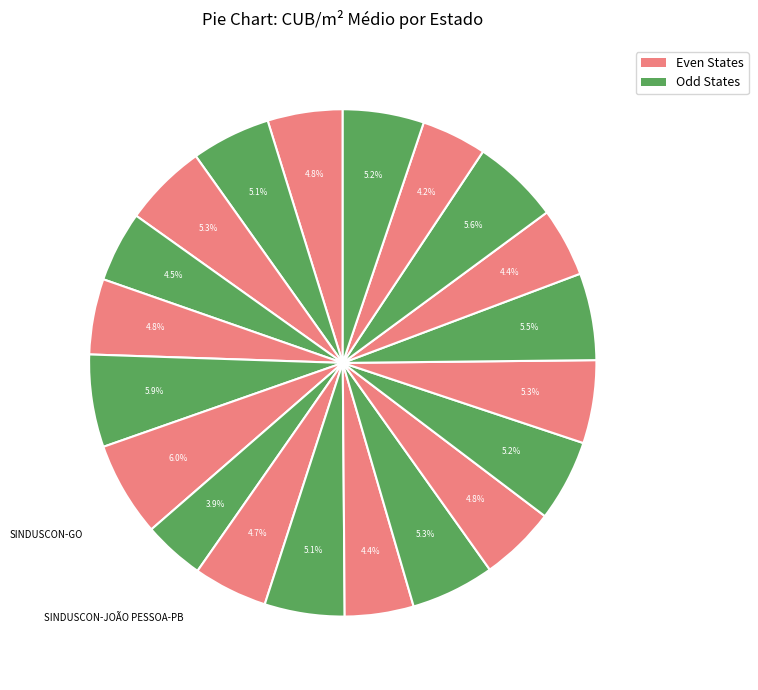

How many slices are in this pie chart?

20